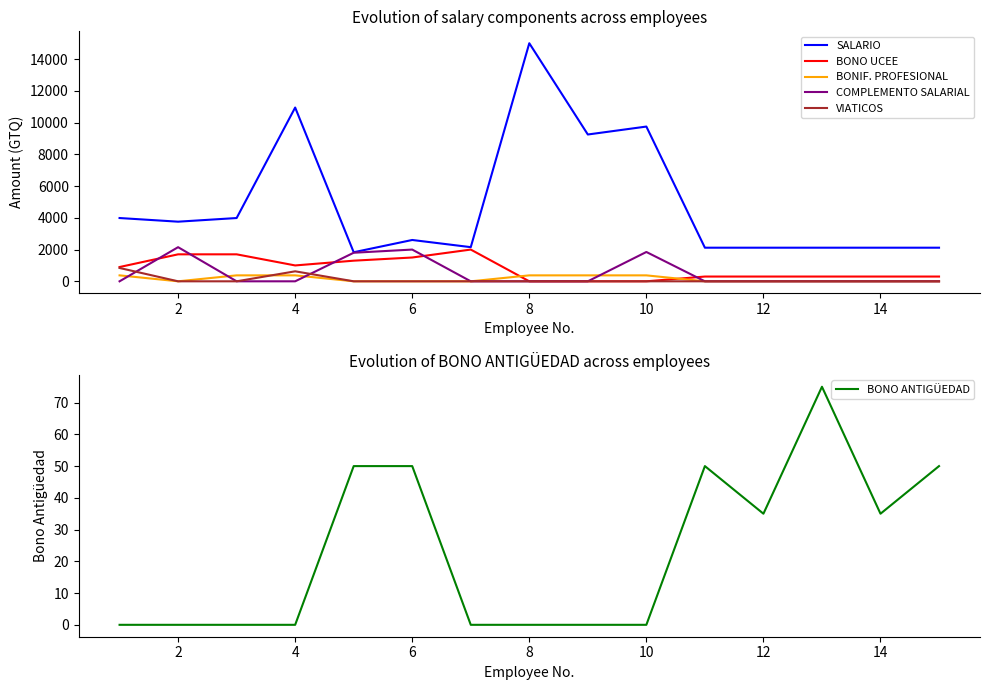

Reading left to right, list all the values displayed in this chart.

SALARIO: 3987.0	3757.0	3987.0	10949.0	1831.0	2604.0	2152.0	15000.0	9250.0	9750.0	2117.9	2117.9	2117.9	2117.9	2117.9
BONO UCEE: 900.0	1700.0	1700.0	1000.0	1300.0	1500.0	2000.0	0.0	0.0	0.0	300.0	300.0	300.0	300.0	300.0
BONIF. PROFESIONAL: 375.0	0.0	375.0	375.0	0.0	0.0	0.0	375.0	375.0	375.0	0.0	0.0	0.0	0.0	0.0
COMPLEMENTO SALARIAL: 0.0	2150.0	0.0	0.0	1800.0	2000.0	0.0	0.0	0.0	1848.0	0.0	0.0	0.0	0.0	0.0
VIATICOS: 840.0	0.0	0.0	630.0	0.0	0.0	0.0	0.0	0.0	0.0	0.0	0.0	0.0	0.0	0.0
BONO ANTIGÜEDAD: 0.0	0.0	0.0	0.0	50.0	50.0	0.0	0.0	0.0	0.0	50.0	35.0	75.0	35.0	50.0